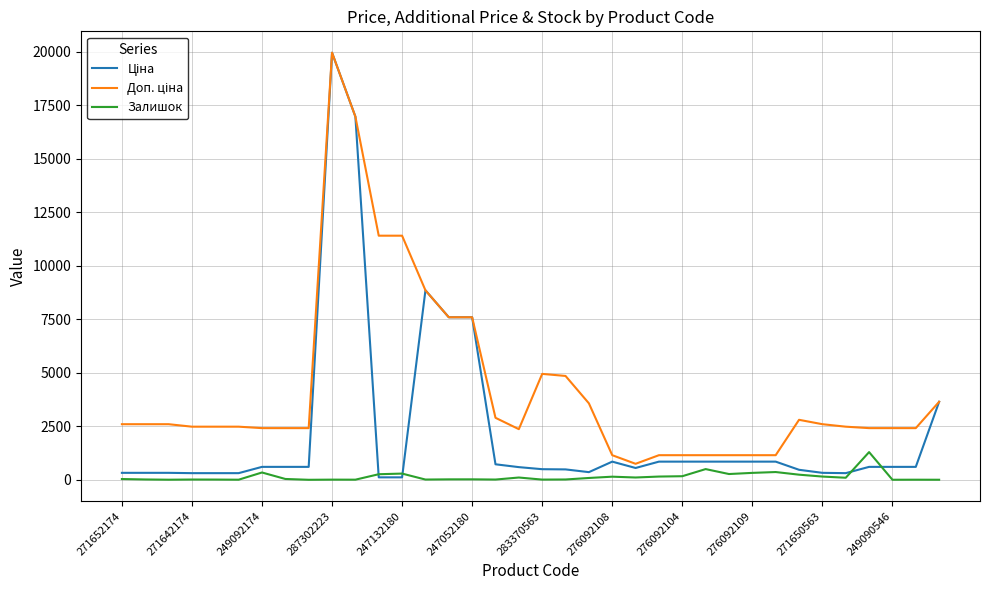

Does the chart display data point markers on the line(s)?

No